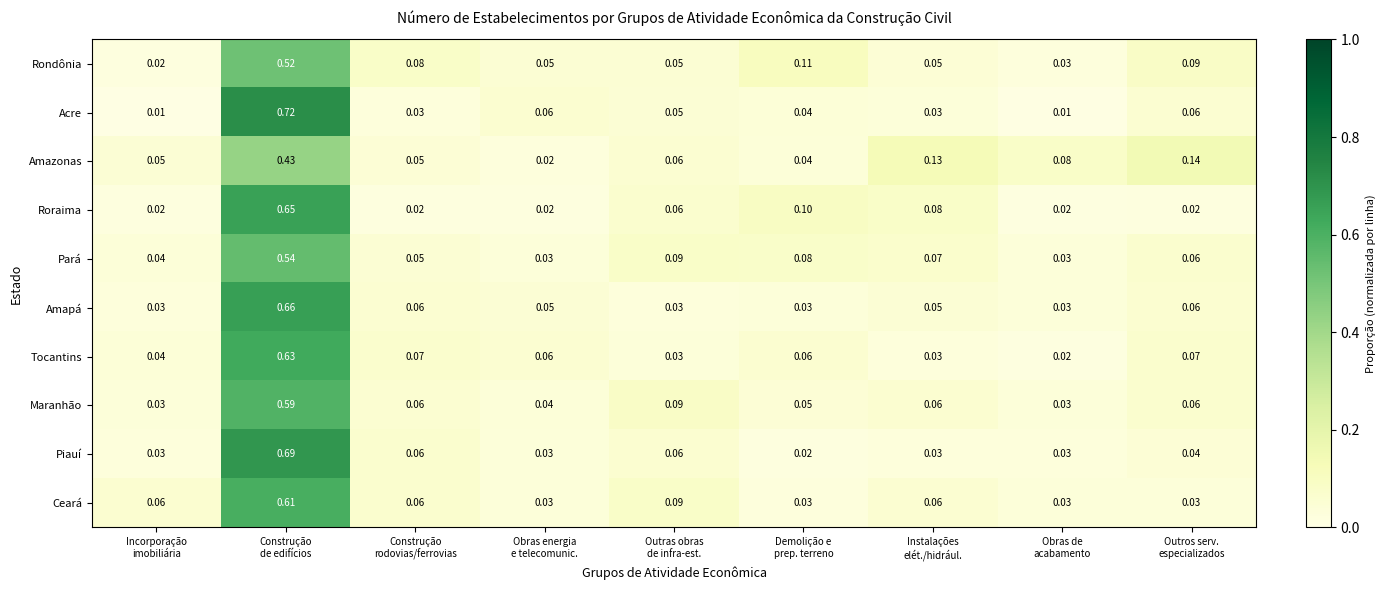

Which series has the widest spread of values?

Acre